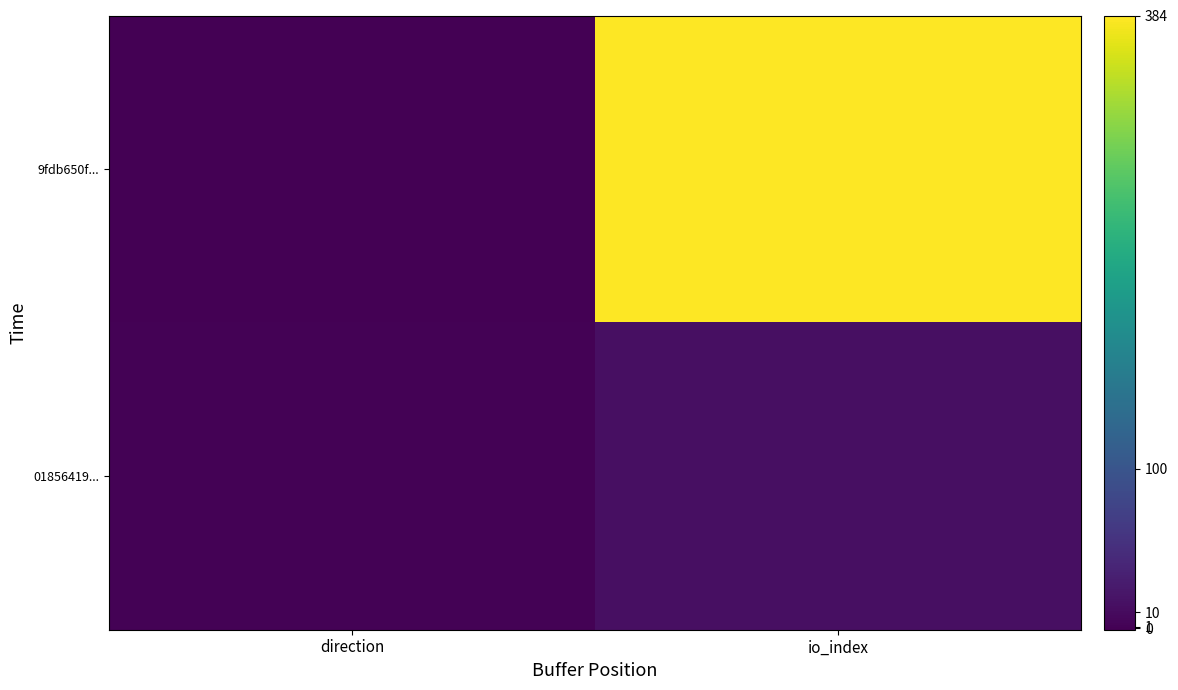

What is the difference between the highest and lowest values at direction?

2